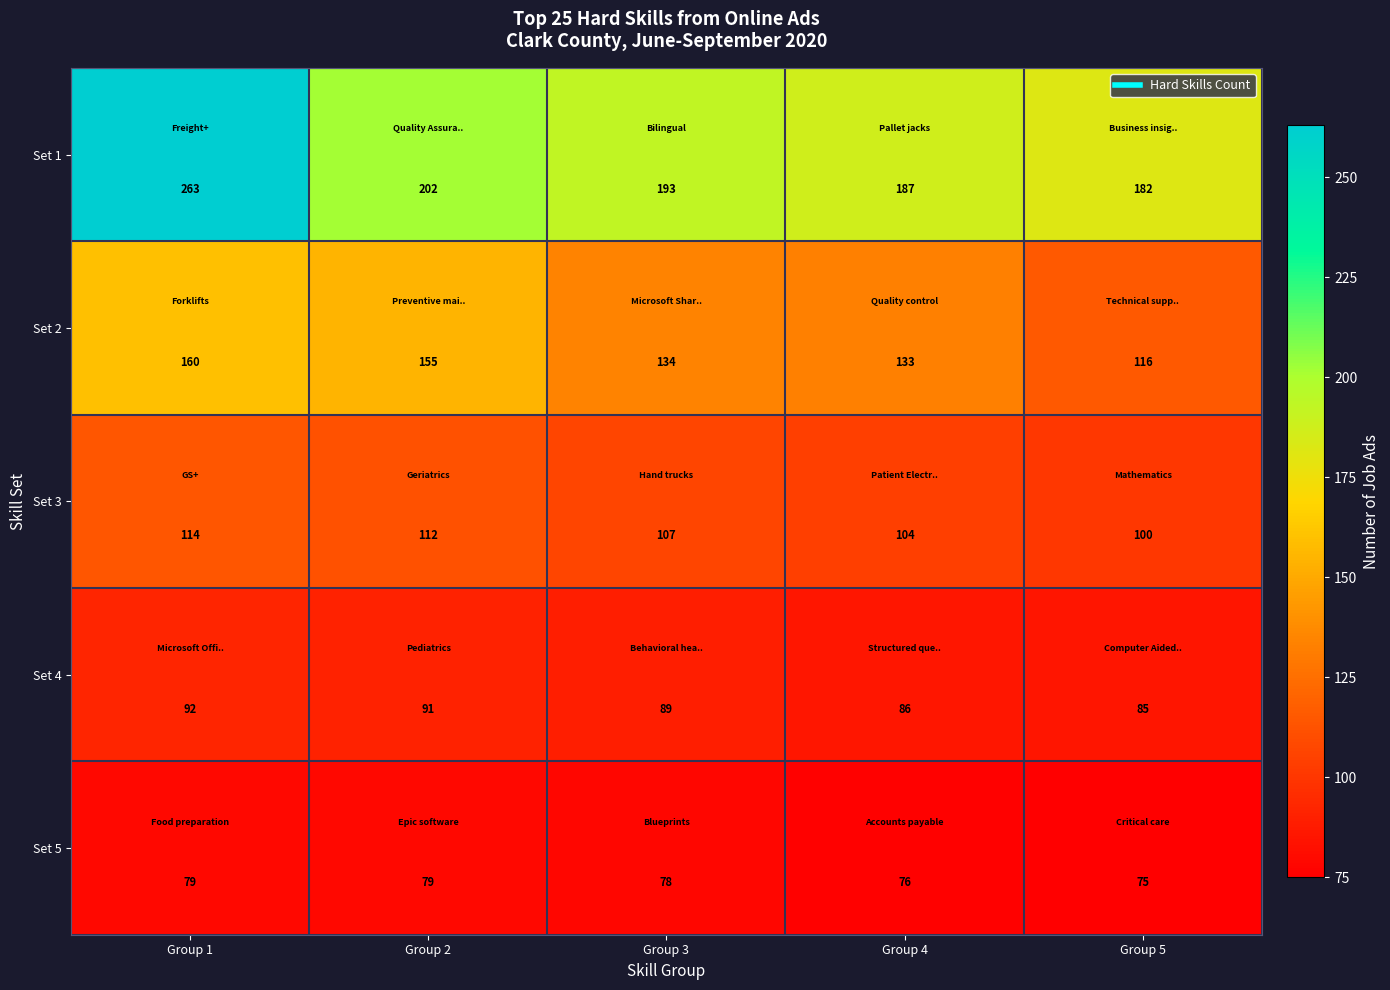

What is the sum of all Set 1 values?

1027